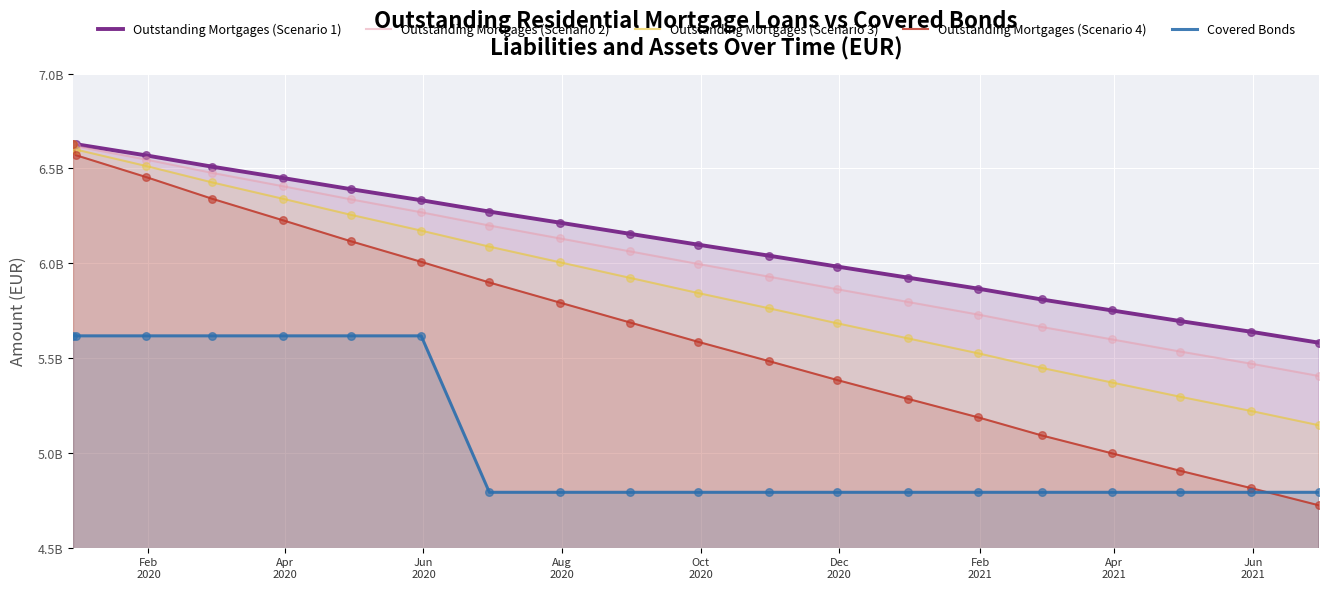

Which series reaches the minimum Y coordinate?

Outstanding Mortgages (Scenario 4)